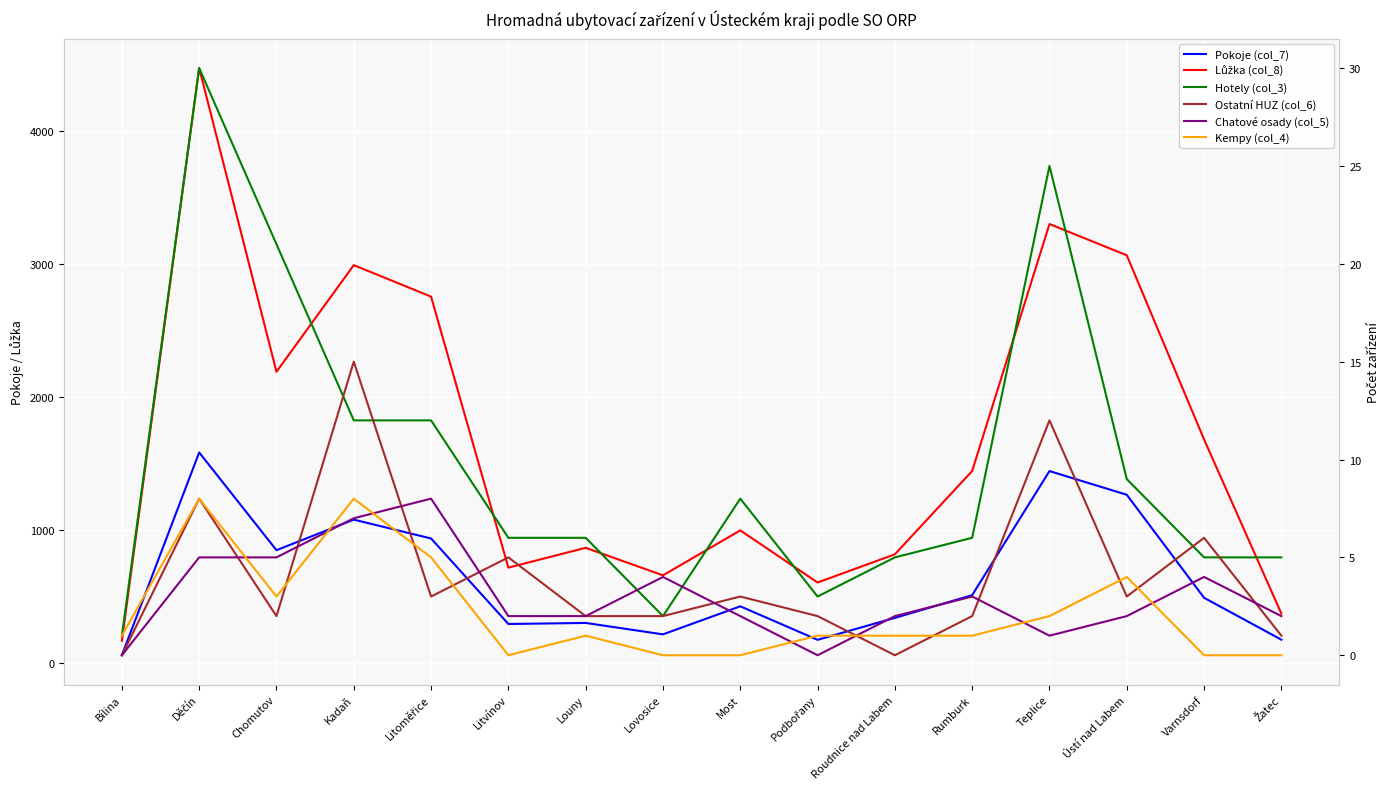

True or false: Hotely (col_3) and Ostatní HUZ (col_6) intersect in this chart.

True